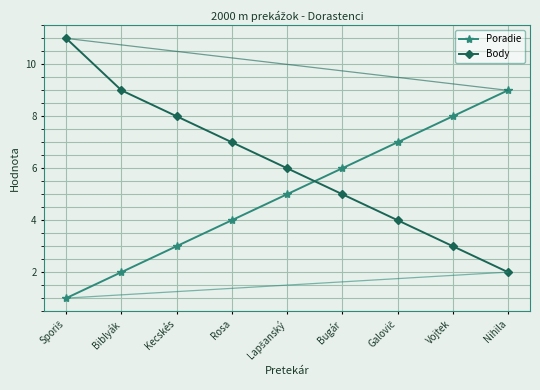

Count the Body values in the range 4 to 8.

5